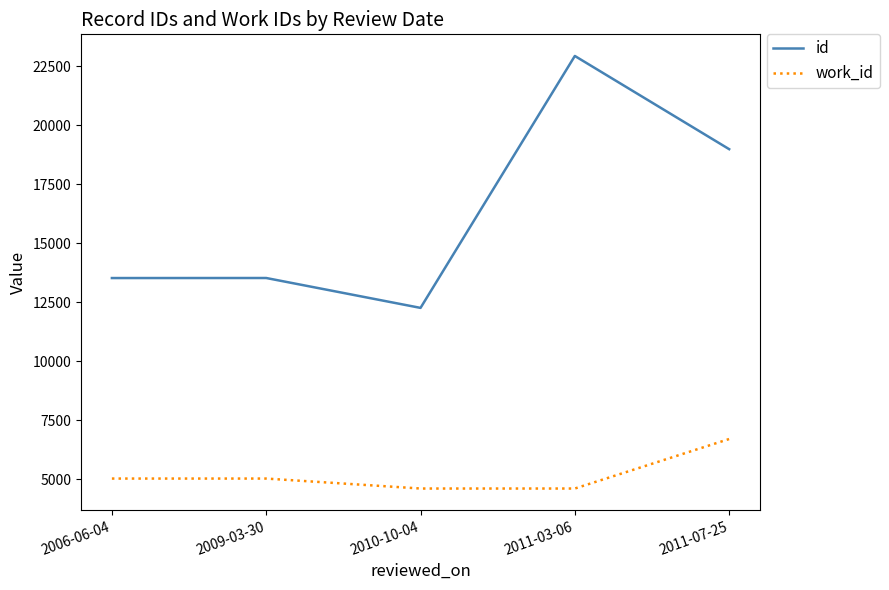

True or false: work_id and id cross at least once.

False